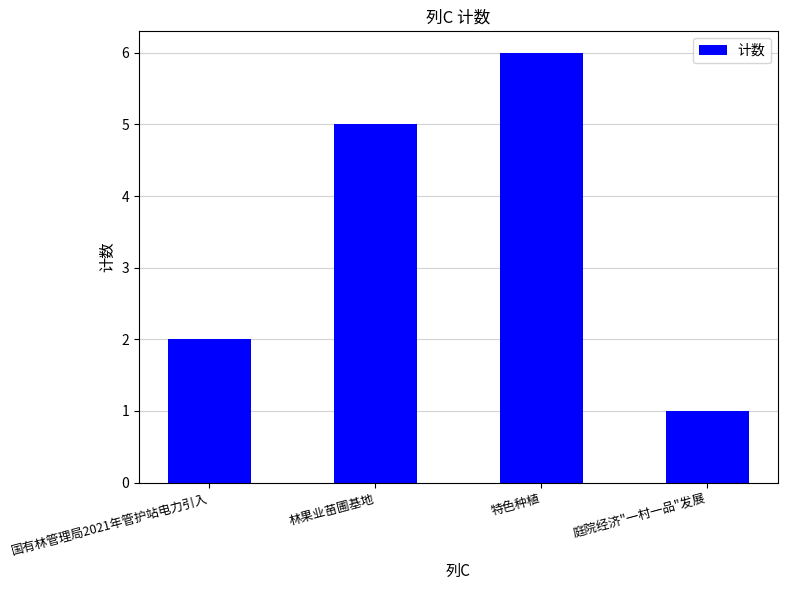

How many values are below 5?

2